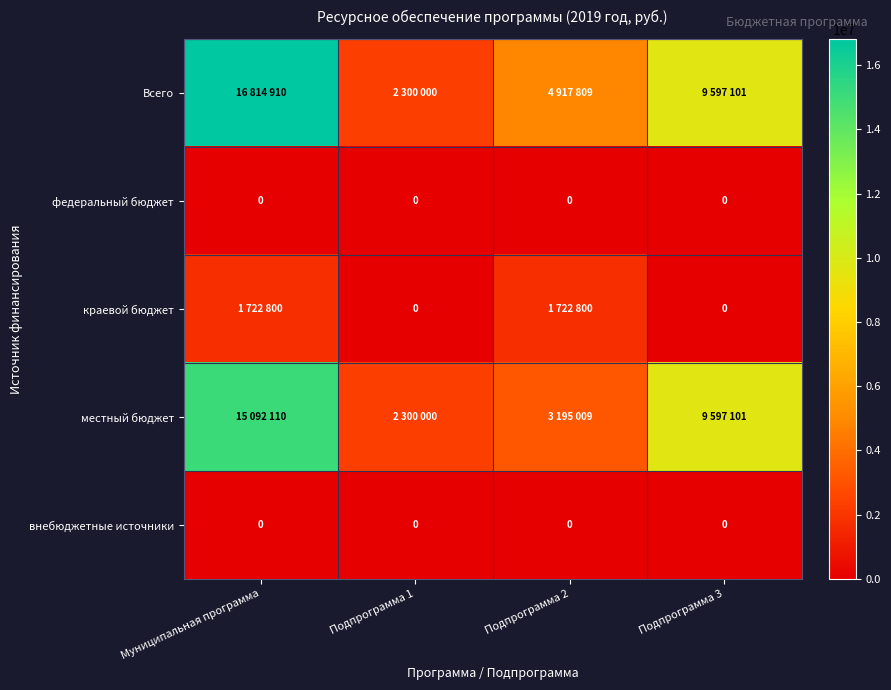

The value of федеральный бюджет at Муниципальная программа is 0. True or false?

True